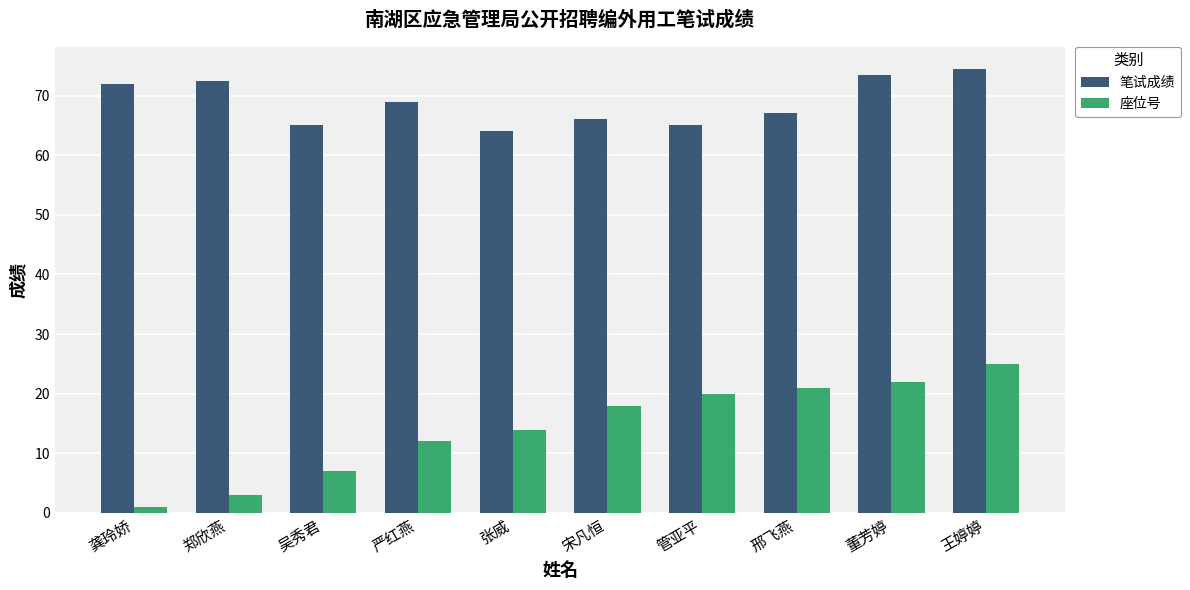

What is the difference between the 笔试成绩 values at 龚玲娇 and 严红燕?

3.0